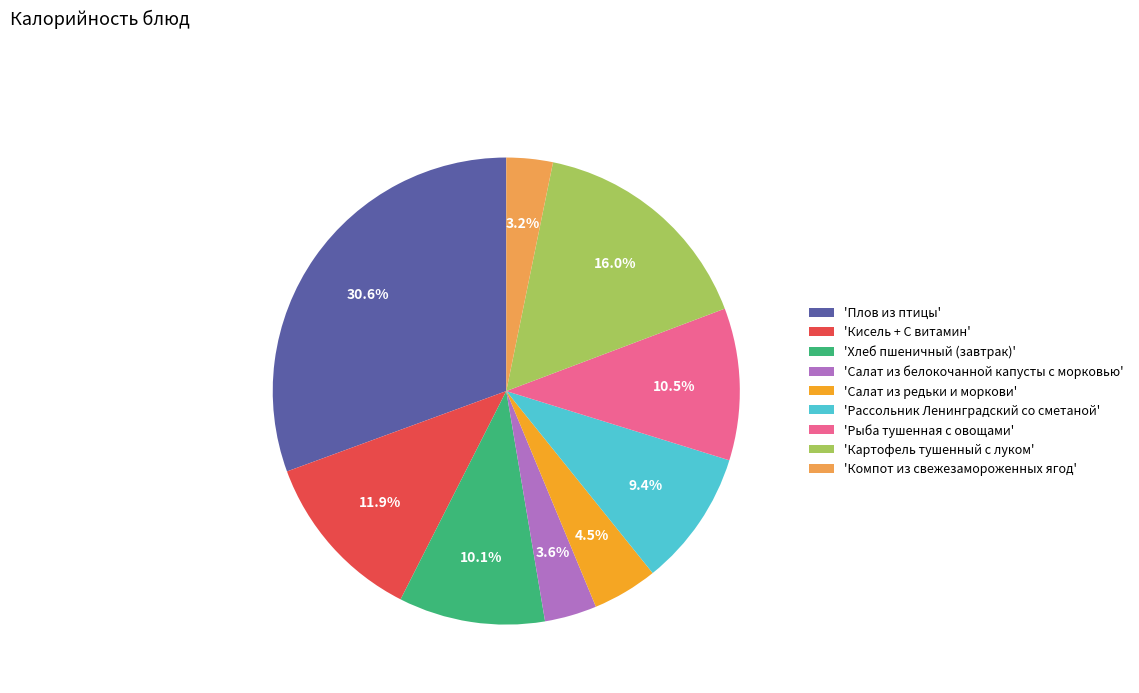

Which has a higher value, 'Кисель + С витамин' or 'Картофель тушенный с луком'?

'Картофель тушенный с луком'